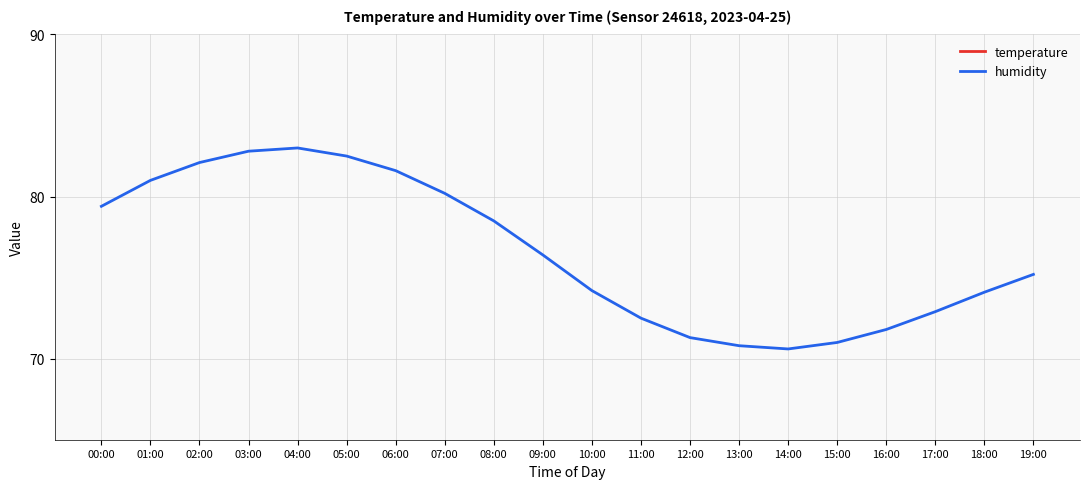

In humidity, how many points are higher than both neighbors (excluding endpoints)?

1